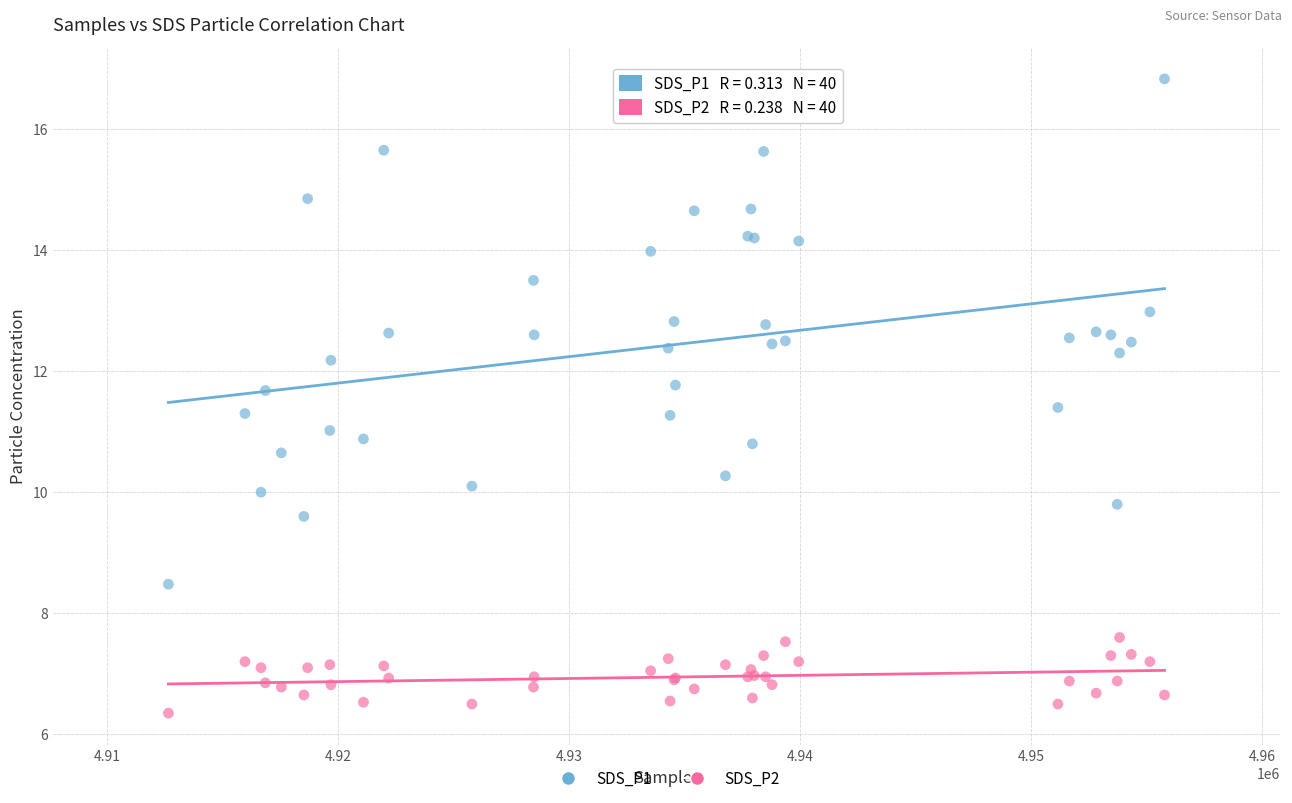

Which series contains the highest Y value?

SDS_P1